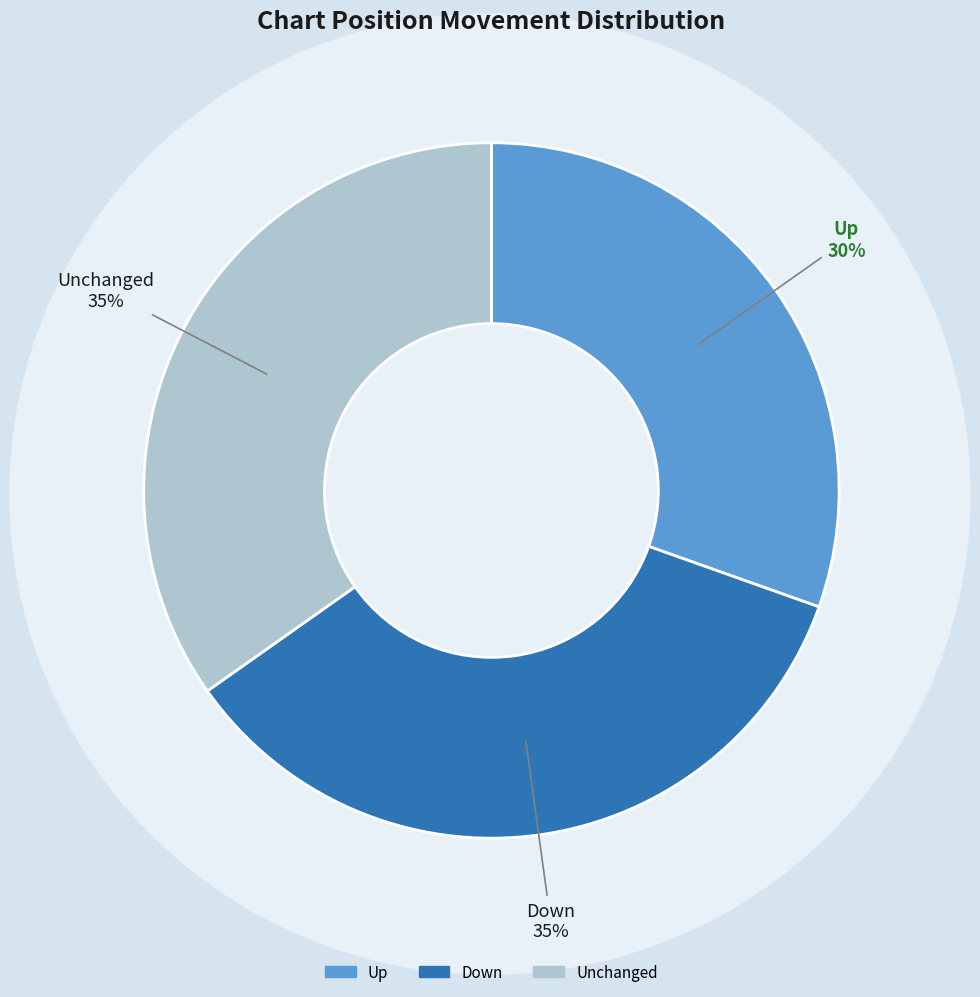

Which category has the smallest portion of the pie?

Up